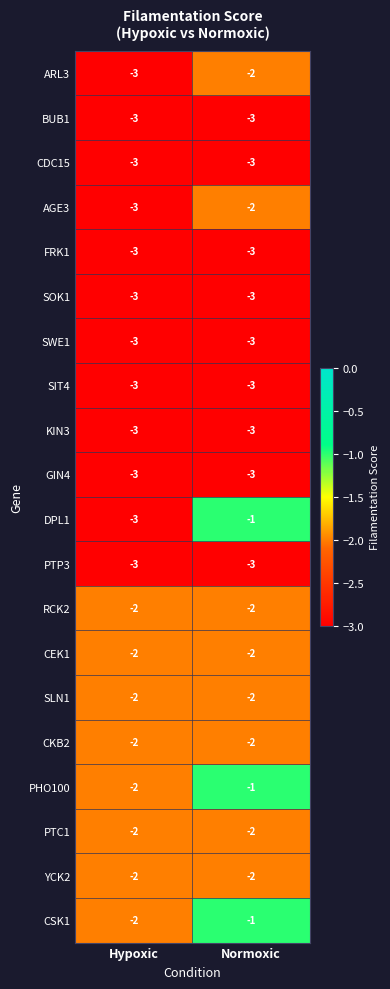

Is it true that KIN3 equals -3 at Hypoxic?

True